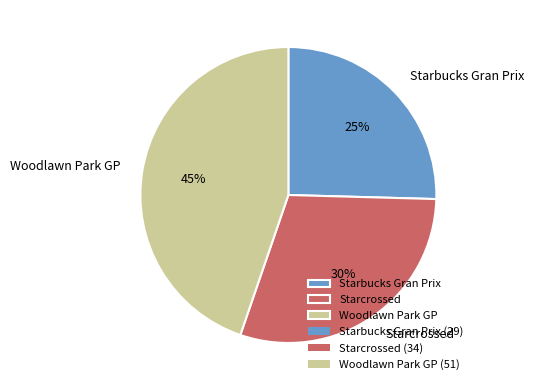

Do Woodlawn Park GP and Starbucks Gran Prix together represent more than half of the pie?

Yes